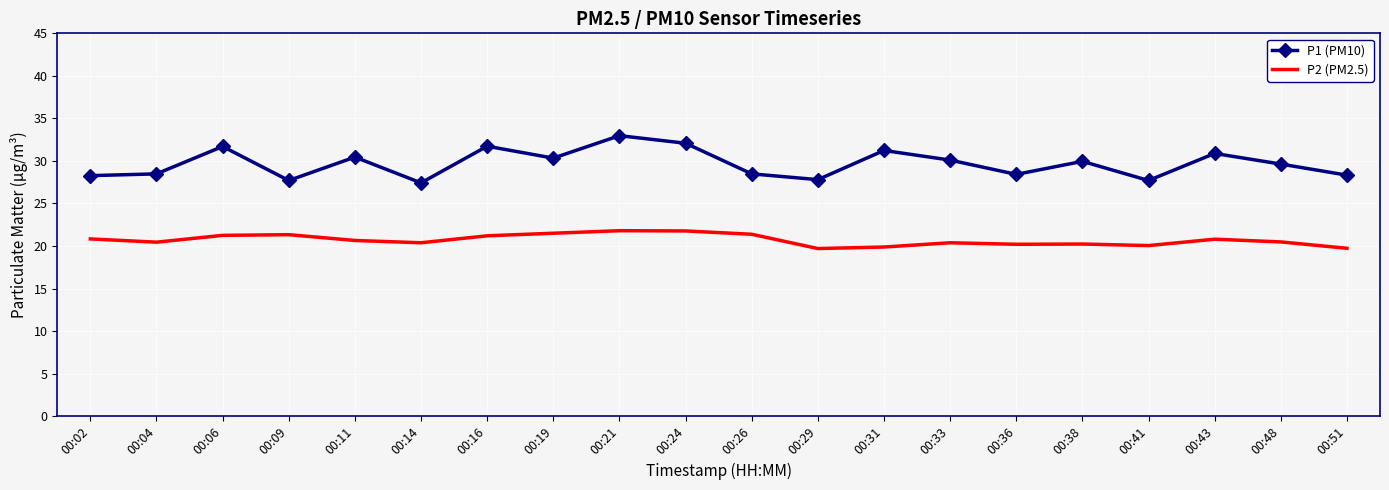

Where does the P1 (PM10) series first go above 29?

00:06